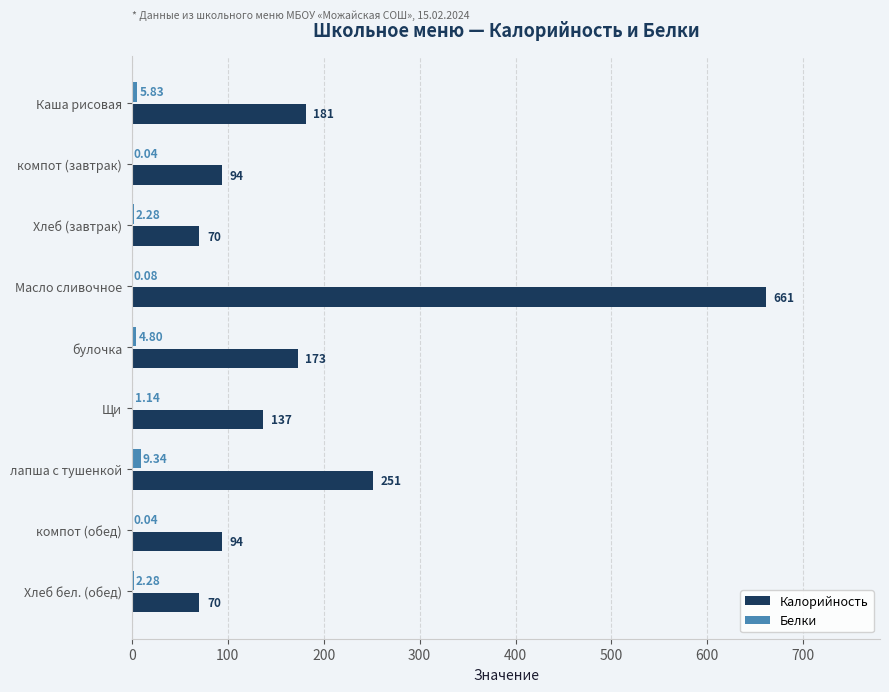

How many values in the Белки series exceed 2?

5